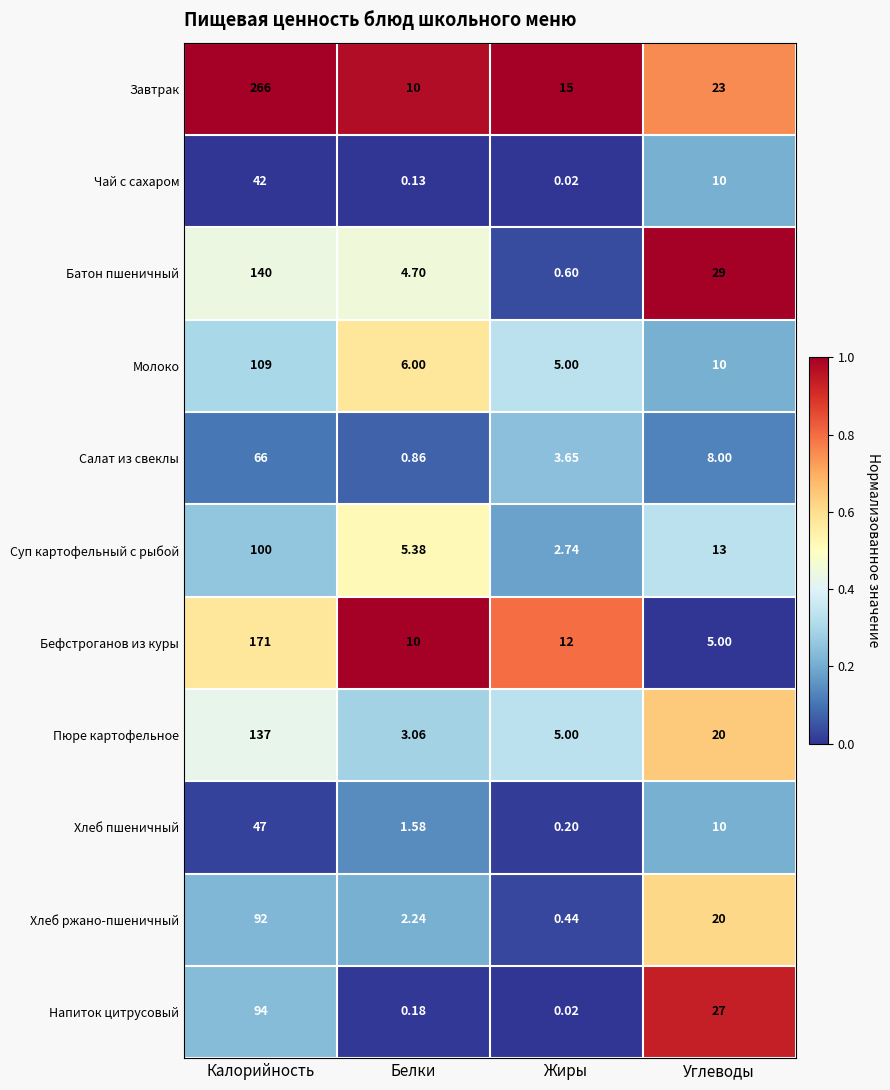

Between Белки and Углеводы, which series saw the biggest shift?

Напиток цитрусовый